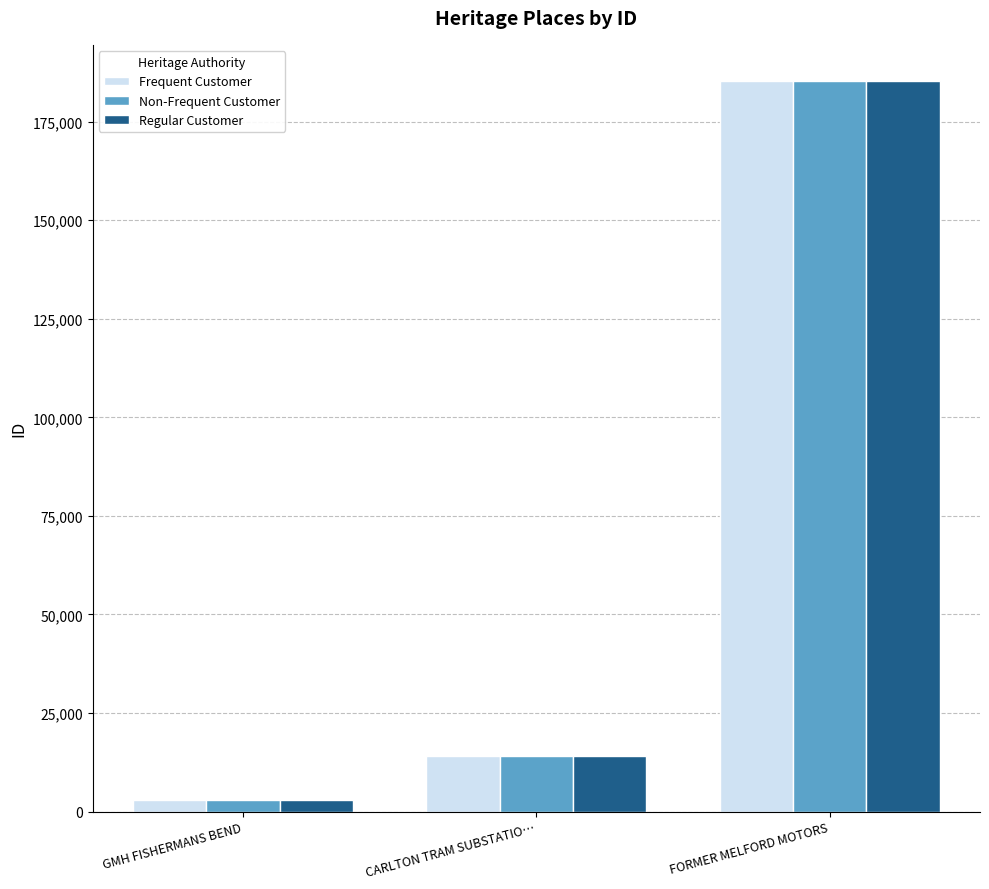

Reading right to left, what are all the values shown in this chart?

Frequent Customer: FORMER MELFORD MOTORS=185251	CARLTON TRAM SUBSTATIO…=13964	GMH FISHERMANS BEND=2882
Non-Frequent Customer: FORMER MELFORD MOTORS=185251	CARLTON TRAM SUBSTATIO…=13964	GMH FISHERMANS BEND=2882
Regular Customer: FORMER MELFORD MOTORS=185251	CARLTON TRAM SUBSTATIO…=13964	GMH FISHERMANS BEND=2882